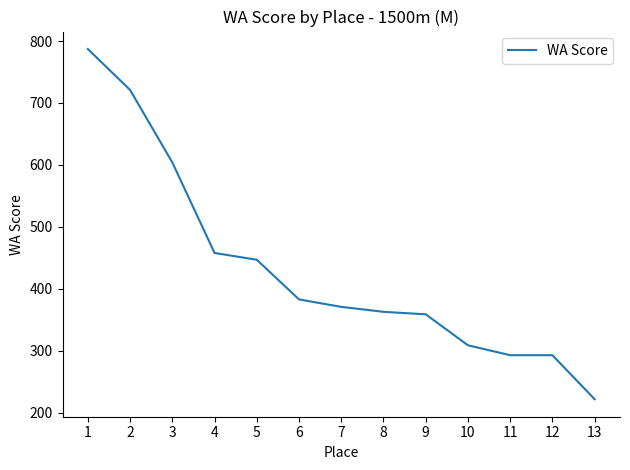

What is the sum of the values at 5 and 13?

669